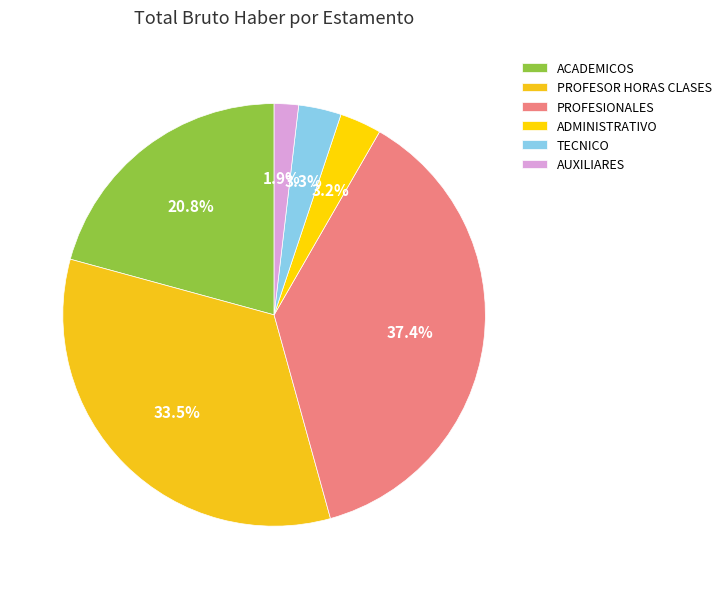

Count the number of slices in the pie.

6